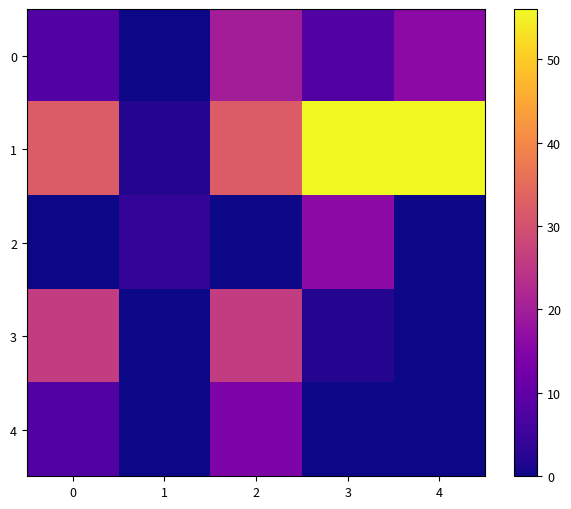

Which series has the widest spread of values?

1